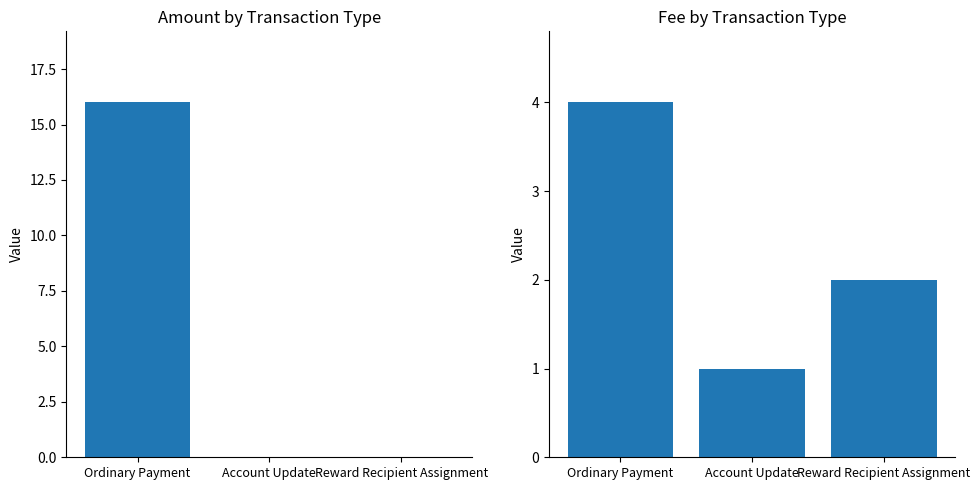

The value of Fee at Reward Recipient Assignment is 0. True or false?

False